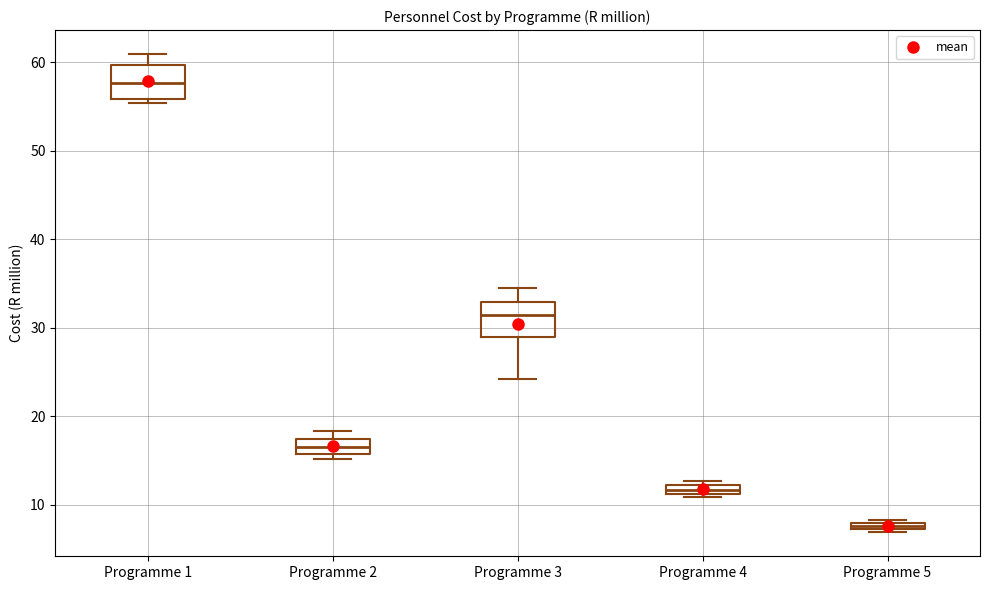

Which box has the highest median line?

Programme 1